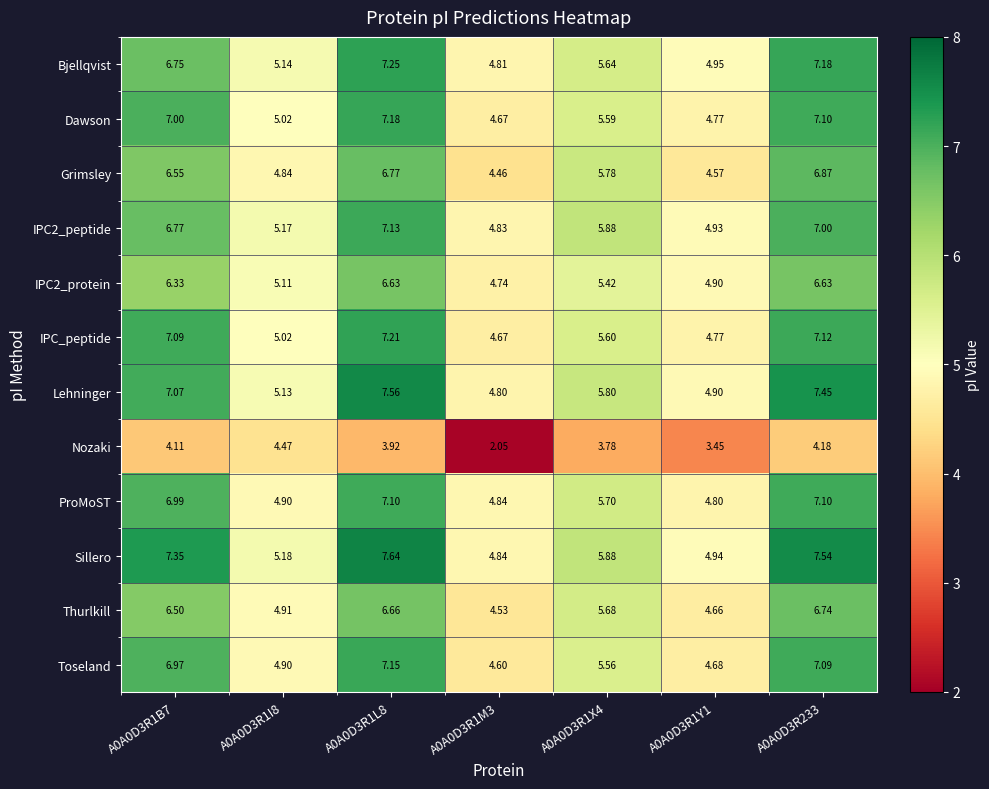

Between A0A0D3R1I8 and A0A0D3R233, which series saw the biggest shift?

Sillero